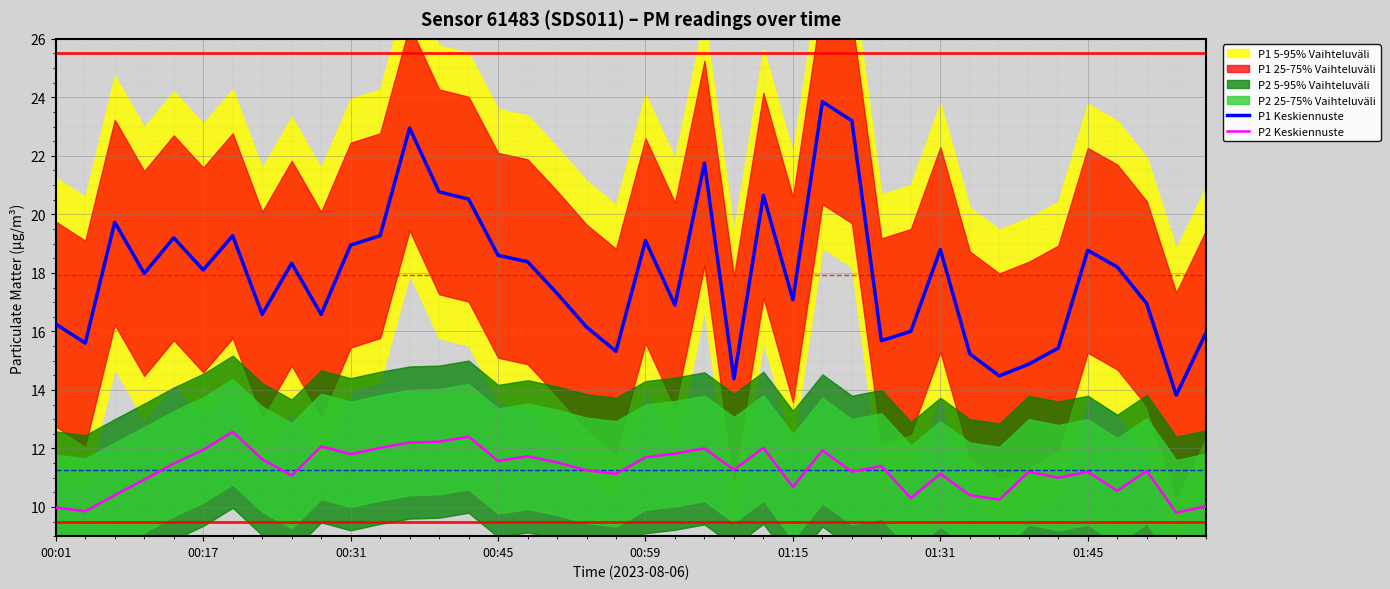

How many values in the P1 Keskiennuste series are below 18?

20